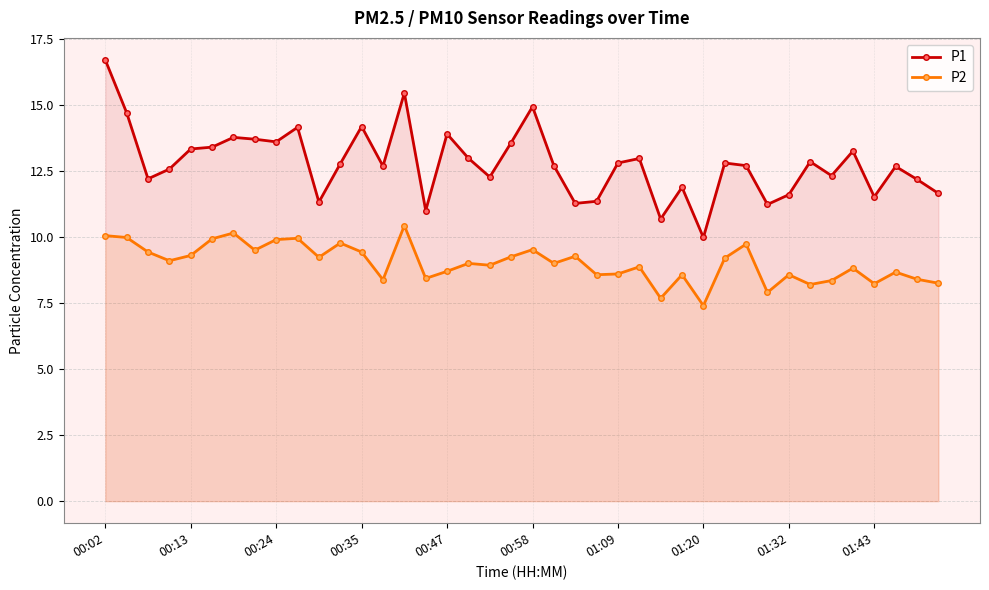

The value of P2 at 01:20 is 5.0. True or false?

False